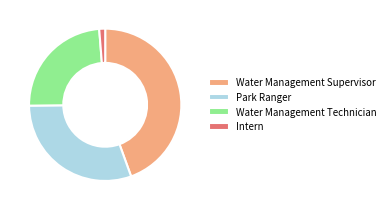

The Water Management Supervisor slice represents 55% of the pie. True or false?

False